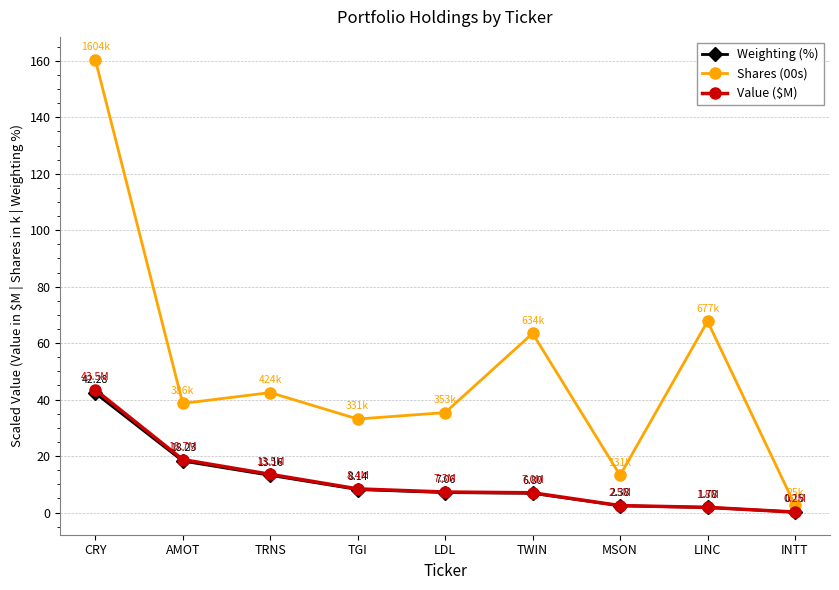

What is the value of the Value ($M) point at the 1st from the left?

43.5